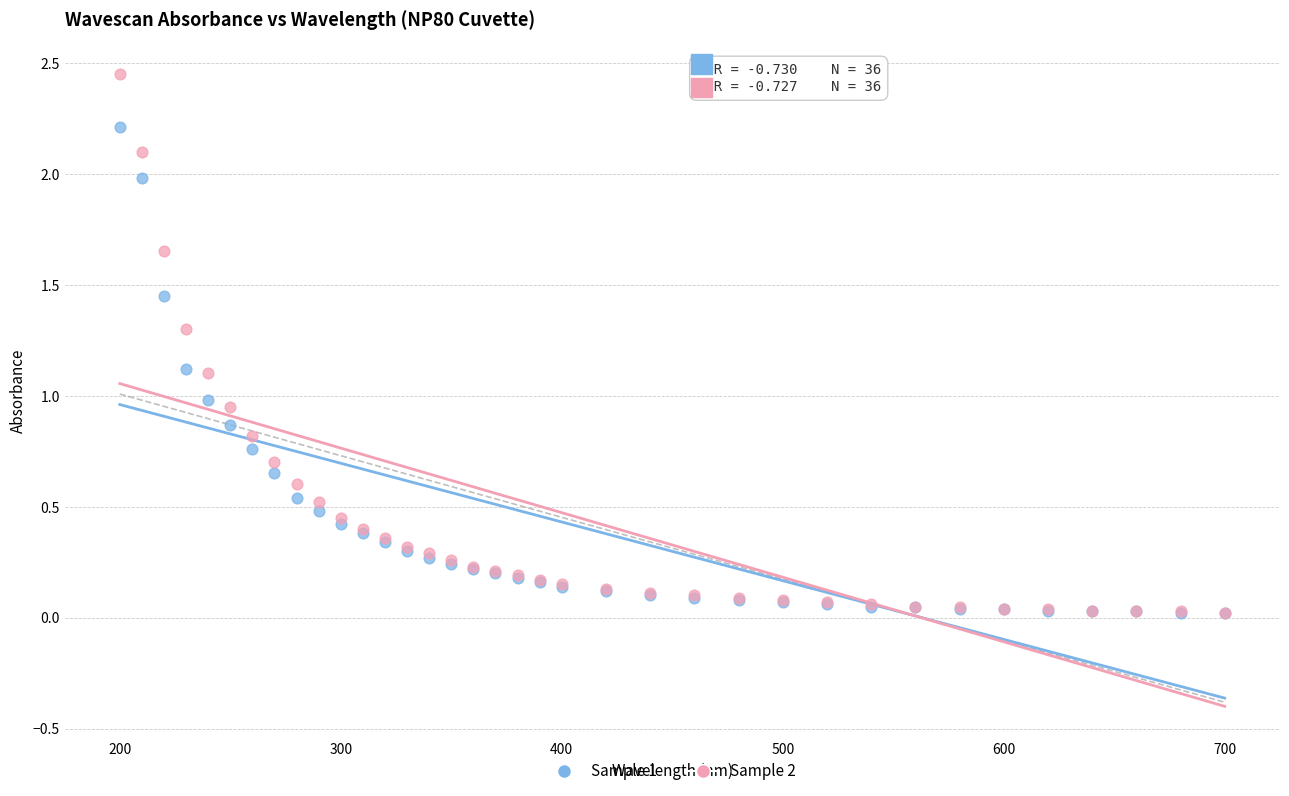

Which series reaches the maximum Y coordinate?

Sample 2